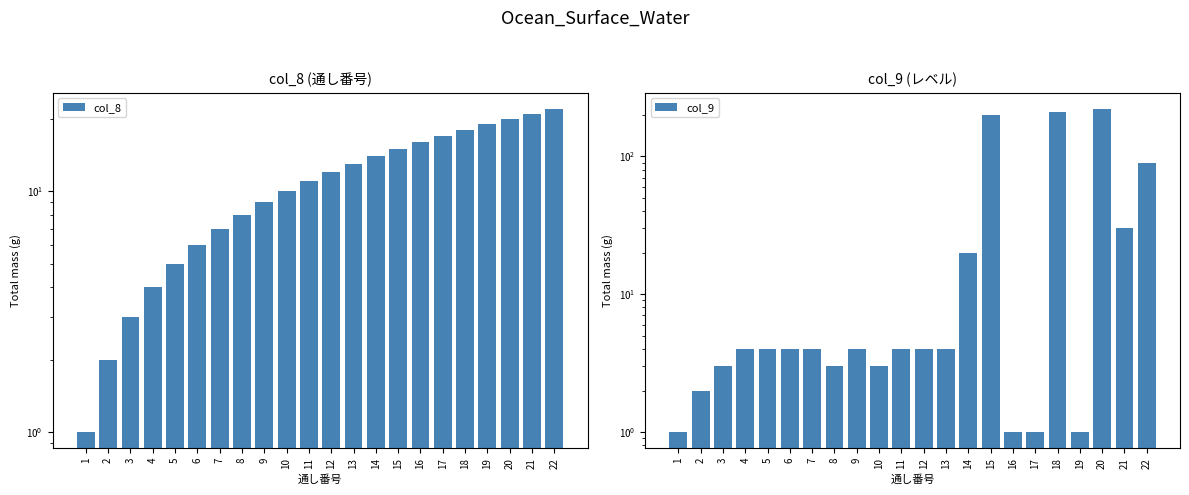

How many categories are shown in the chart?

22